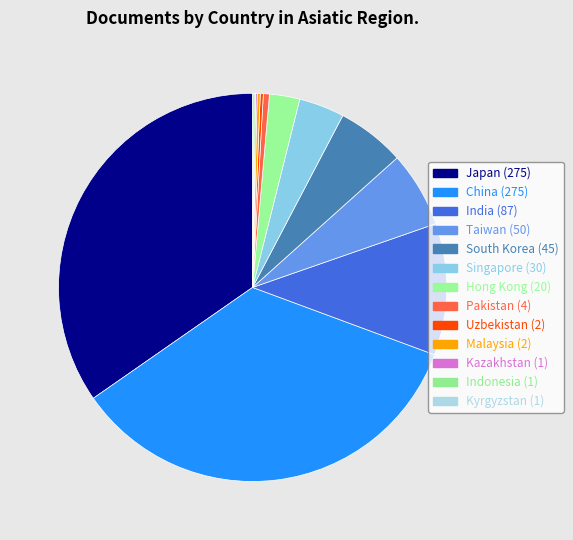

What percentage is the Taiwan slice, to the nearest percent?

6%